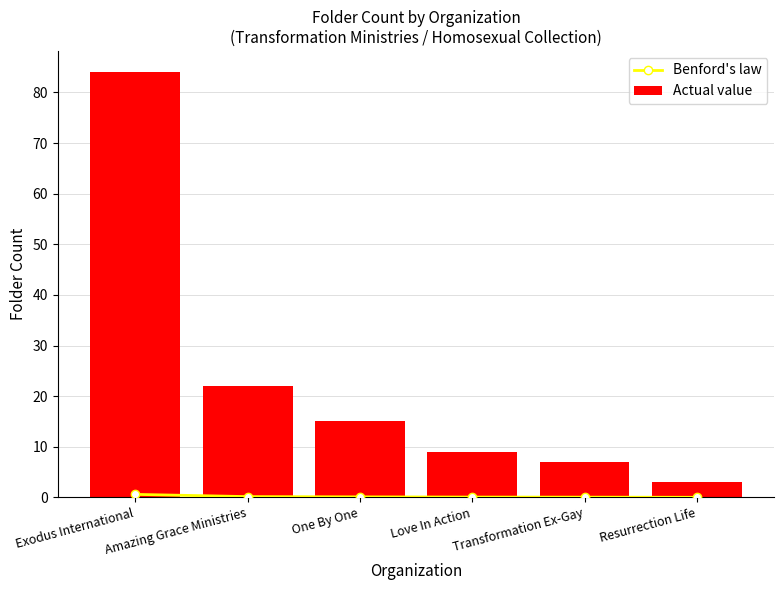

Which category has the lowest value in the Actual value series?

Resurrection Life